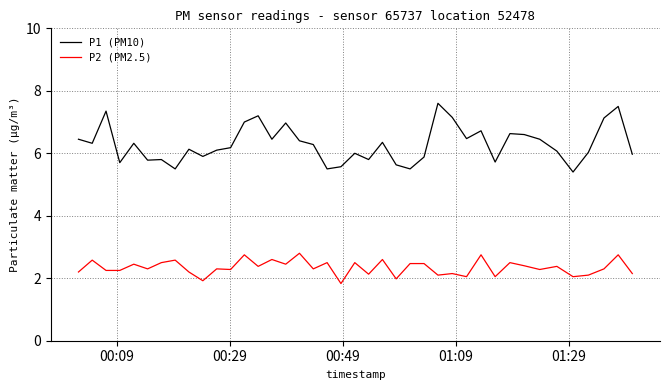

Which series has the largest total across all categories?

P1 (PM10)